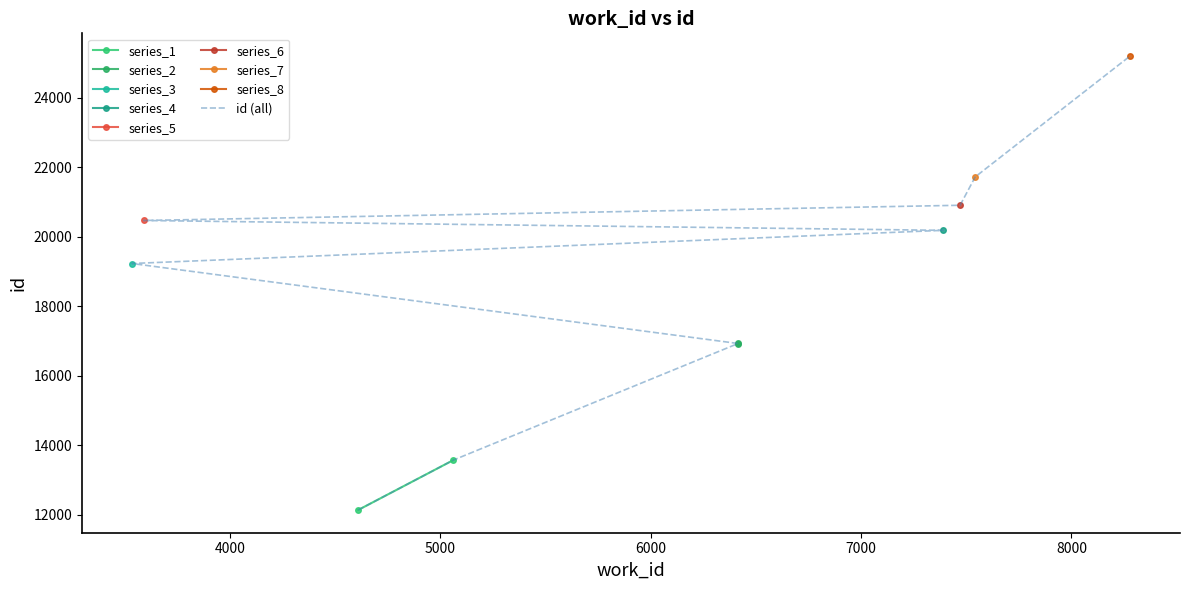

Is it true that the value at 6415 is 30219?

False